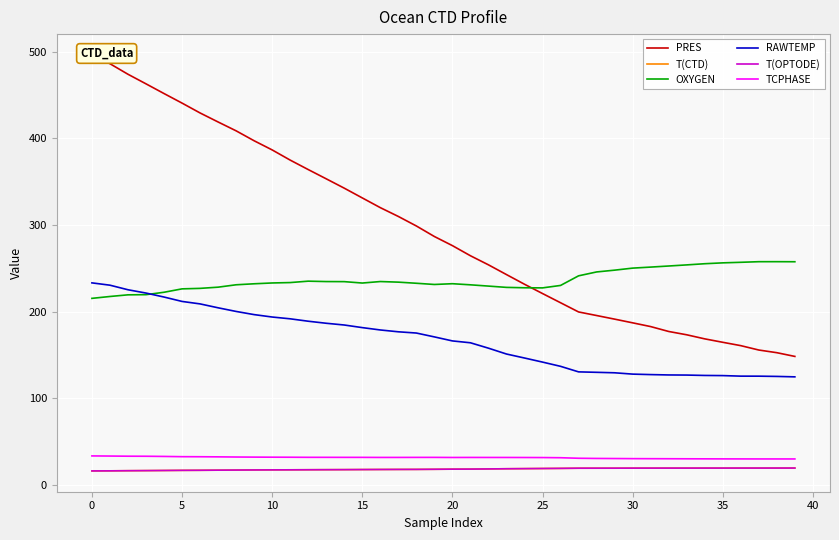

The value of T(OPTODE) at 28 is 19.2. True or false?

True